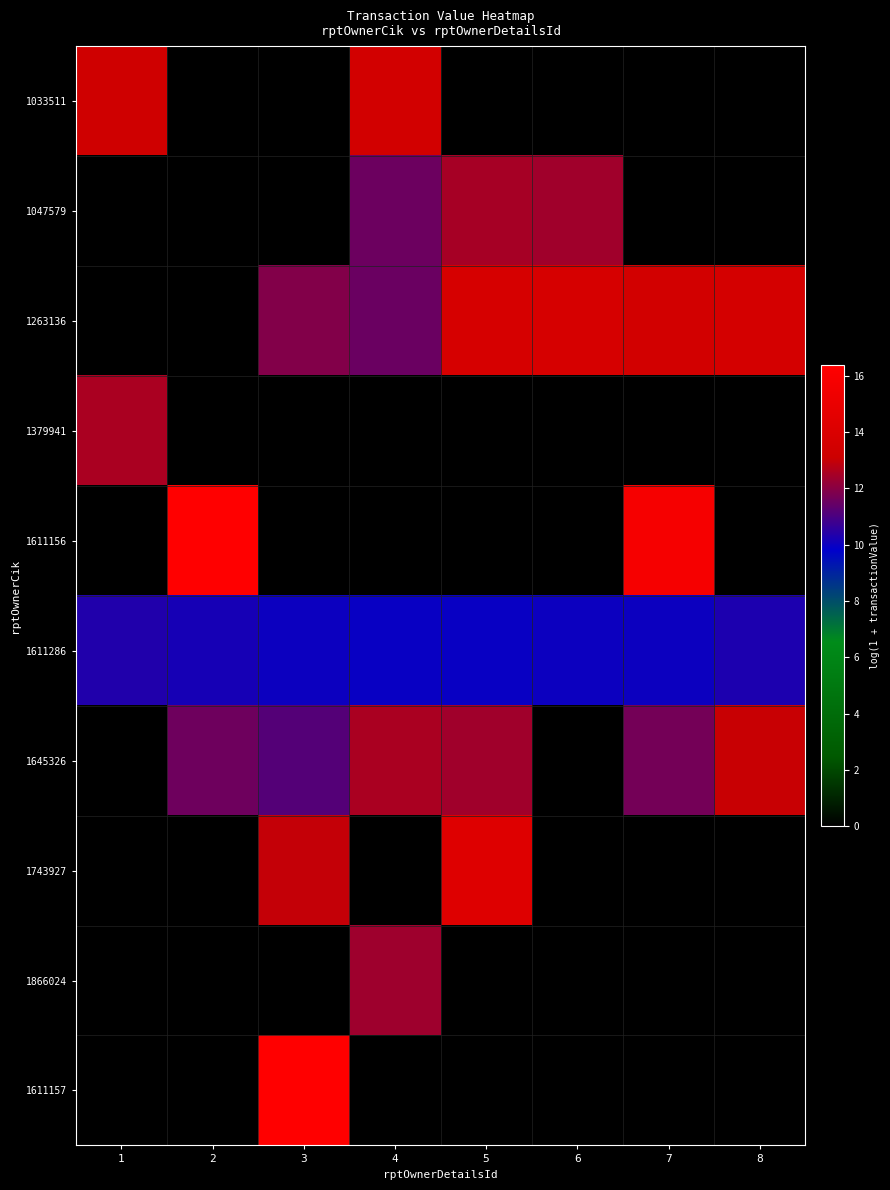

Reading left to right, transcribe all the data shown in this chart.

1033511: 1=13.3	2=0.0	3=0.0	4=13.5	5=0.0	6=0.0	7=0.0	8=0.0
1047579: 1=0.0	2=0.0	3=0.0	4=11.6	5=12.5	6=12.4	7=0.0	8=0.0
1263136: 1=0.0	2=0.0	3=11.9	4=11.5	5=13.7	6=13.8	7=13.5	8=13.6
1379941: 1=12.5	2=0.0	3=0.0	4=0.0	5=0.0	6=0.0	7=0.0	8=0.0
1611156: 1=0.0	2=16.4	3=0.0	4=0.0	5=0.0	6=0.0	7=15.8	8=0.0
1611286: 1=10.3	2=10.2	3=10.0	4=9.9	5=10.0	6=10.0	7=10.0	8=10.3
1645326: 1=0.0	2=11.6	3=11.2	4=12.6	5=12.4	6=0.0	7=11.7	8=13.0
1743927: 1=0.0	2=0.0	3=13.0	4=0.0	5=14.2	6=0.0	7=0.0	8=0.0
1866024: 1=0.0	2=0.0	3=0.0	4=12.3	5=0.0	6=0.0	7=0.0	8=0.0
1611157: 1=0.0	2=0.0	3=16.4	4=0.0	5=0.0	6=0.0	7=0.0	8=0.0